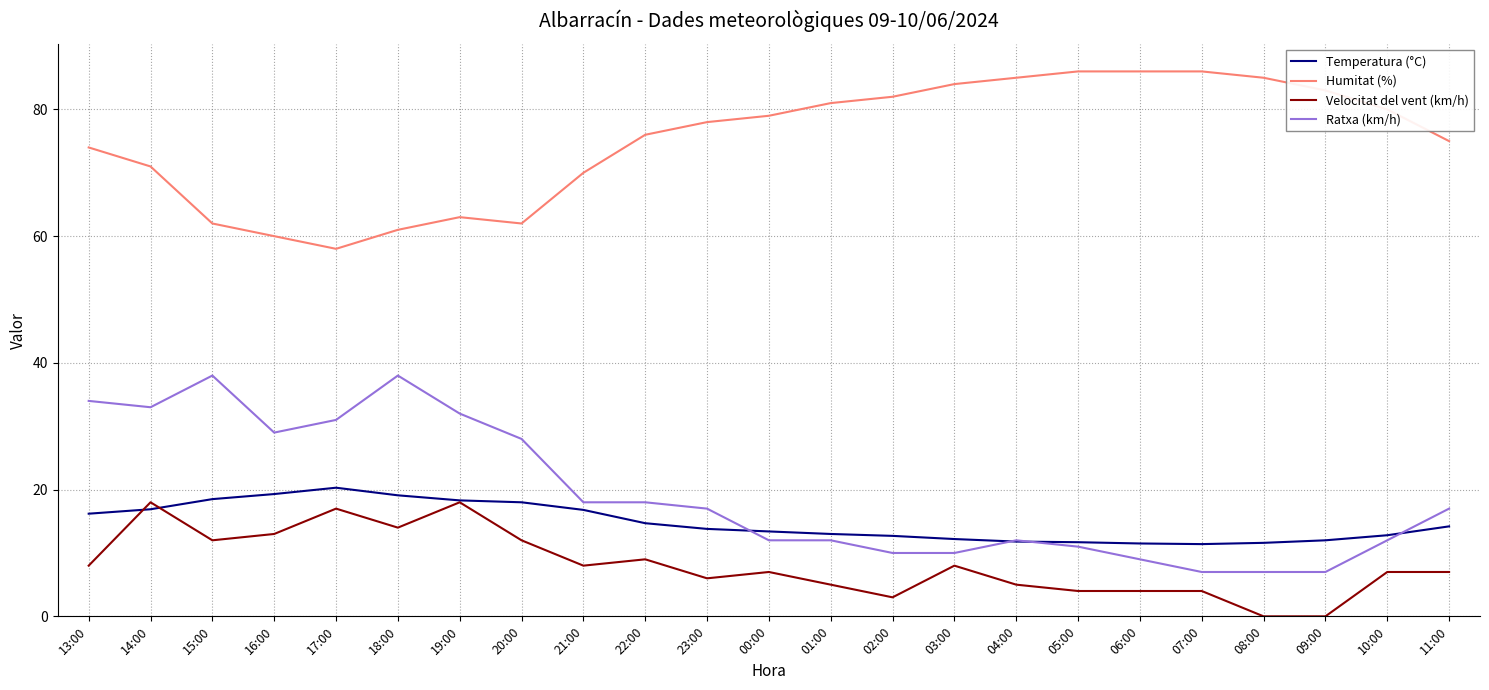

Which series has the largest total across all categories?

Humitat (%)